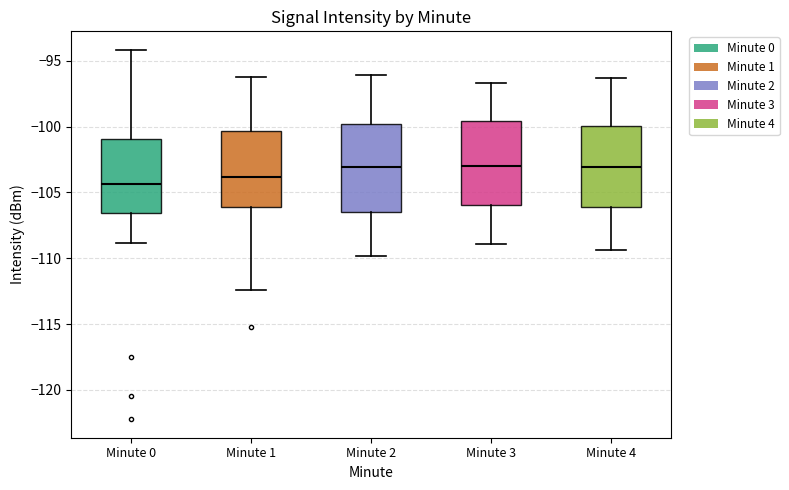

Where is the upper edge of the box for Minute 4 on the y-axis? The values are not printed on the chart, so give them approximately, as read against the axis.

-100.0